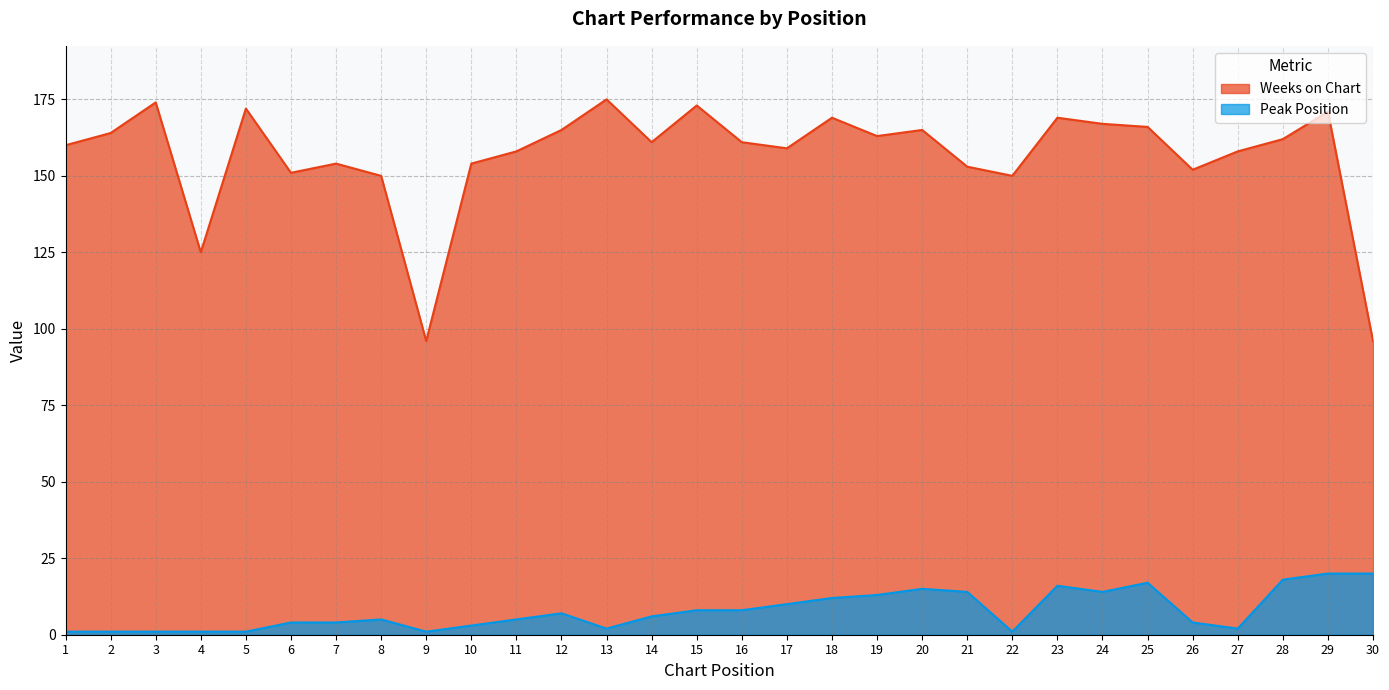

Where is Weeks on Chart nearest to the value 135?

4